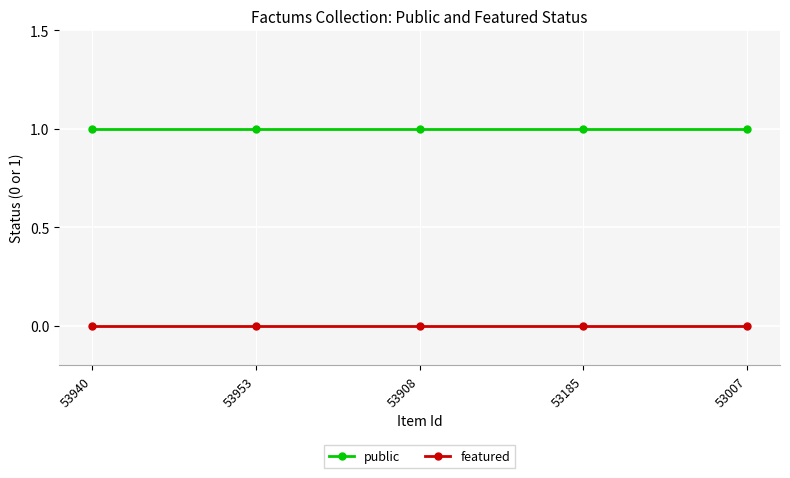

Which series has the largest total across all categories?

public